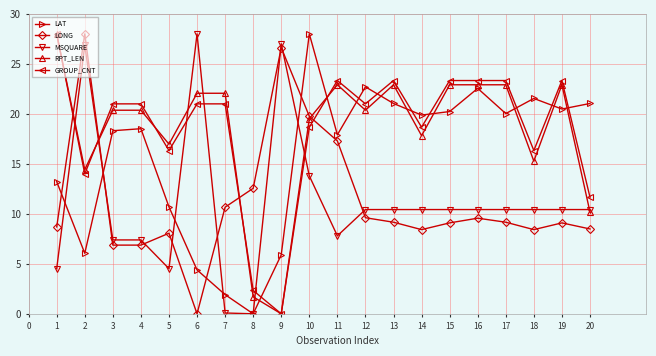

Where is the first local minimum for GROUP_CNT?

2